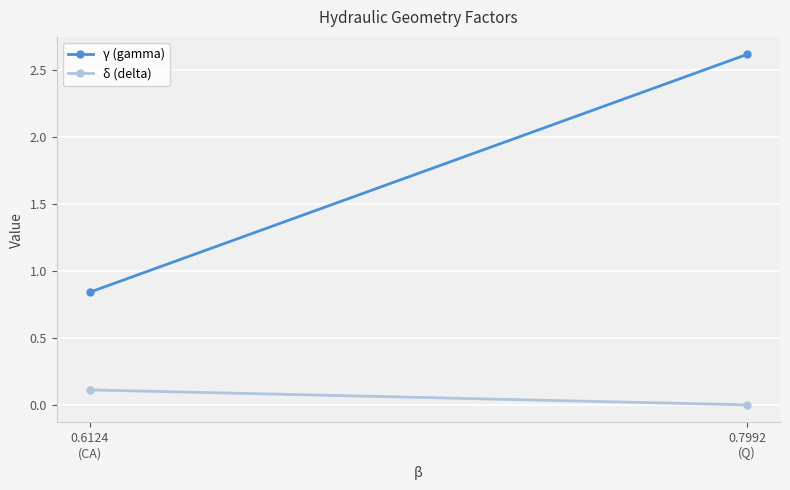

Reading left to right, transcribe all the data shown in this chart.

γ (gamma): 0.8	2.6
δ (delta): 0.1	0.0